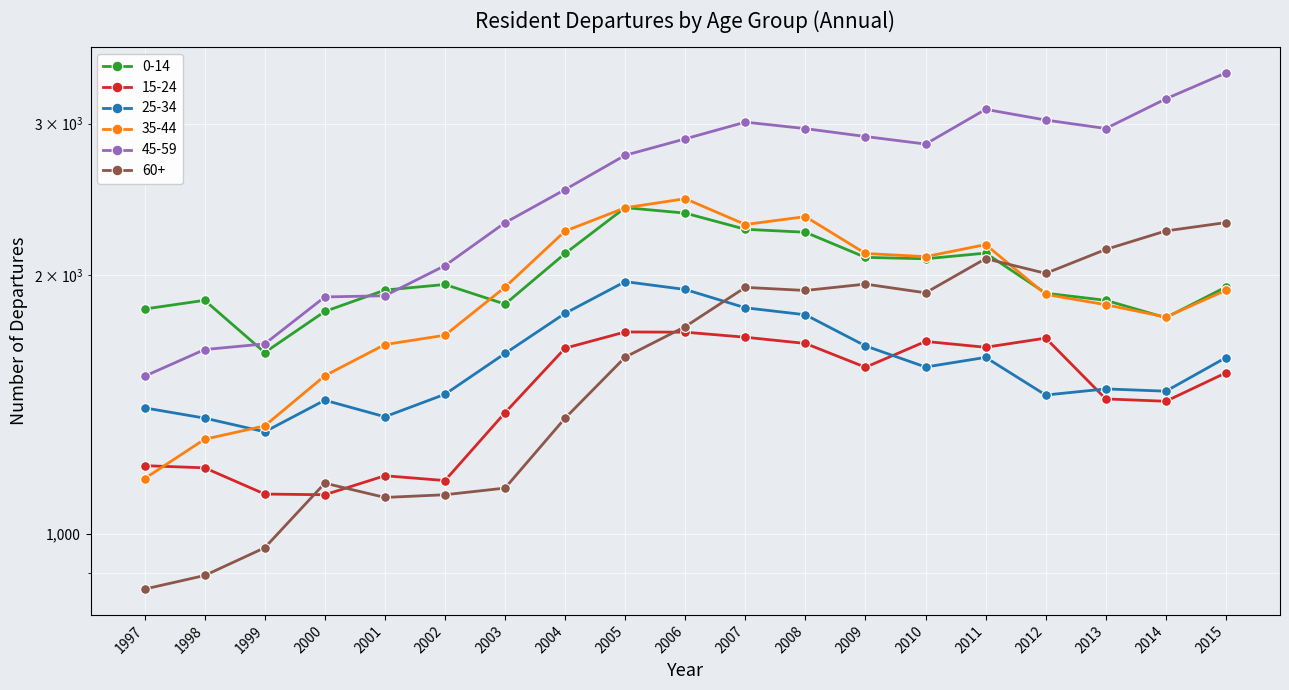

Between 2009 and 1999, which is larger?

2009